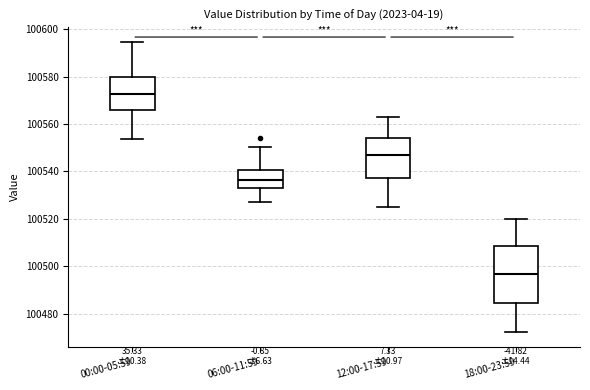

Reading left to right, transcribe this box plot: for each box, give where its median line is, the range the box spans, and where its two whiskers end, as read against the y-axis. The values are not printed on the chart, so give them approximately, as read against the axis.

00:00-05:59: median 100572, box 100566 to 100580, whiskers 100554 to 100594
06:00-11:59: median 100536, box 100534 to 100540, whiskers 100528 to 100550
12:00-17:59: median 100548, box 100538 to 100554, whiskers 100526 to 100564
18:00-23:59: median 100496, box 100484 to 100508, whiskers 100472 to 100520